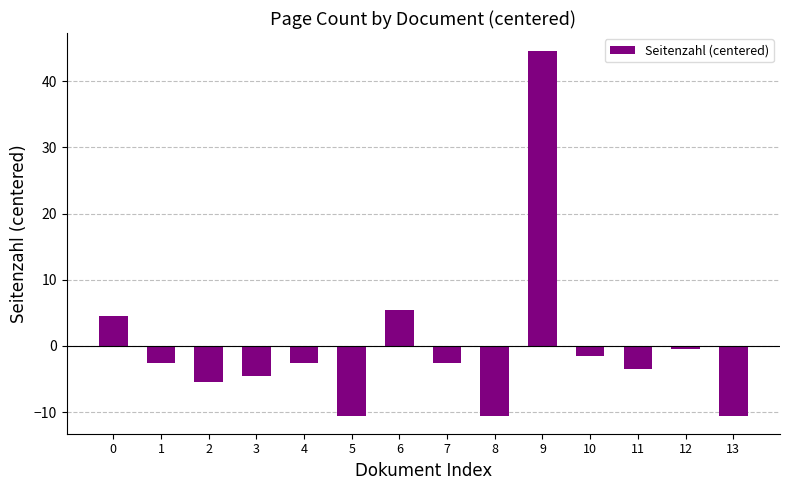

What is the value of the 3rd bar from the left?

-5.5